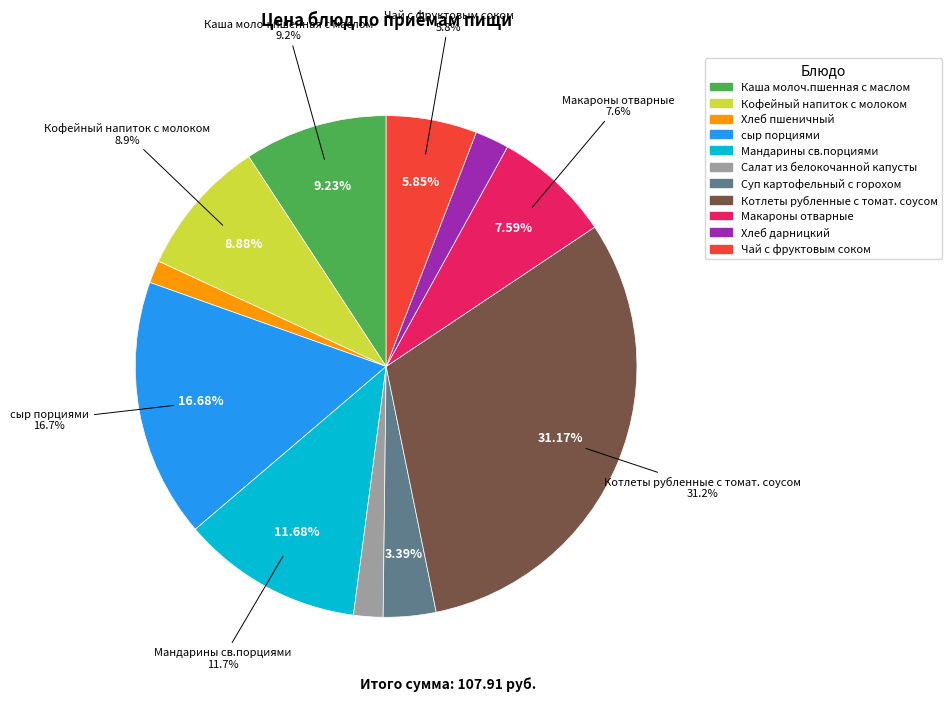

Rank the categories by value from highest to lowest.

Котлеты рубленные с томат. соусом, сыр порциями, Мандарины св.порциями, Каша молоч.пшенная с маслом, Кофейный напиток с молоком, Макароны отварные, Чай с фруктовым соком, Суп картофельный с горохом, Хлеб дарницкий, Салат из белокочанной капусты, Хлеб пшеничный